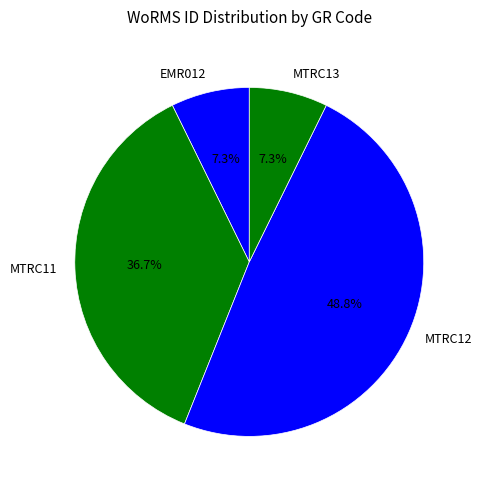

What percentage is the MTRC12 slice, to the nearest percent?

49%